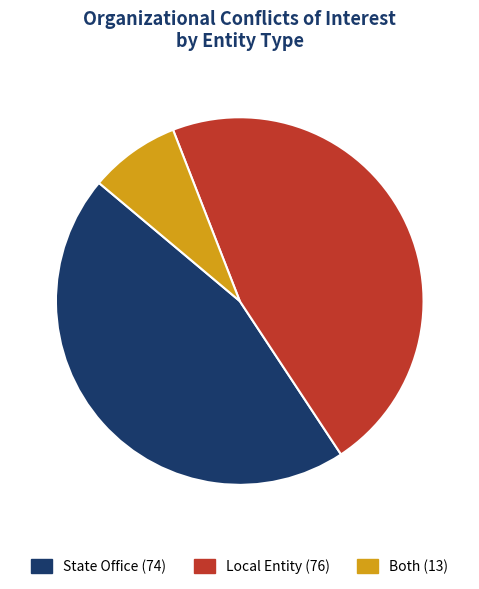

Count the number of slices in the pie.

3